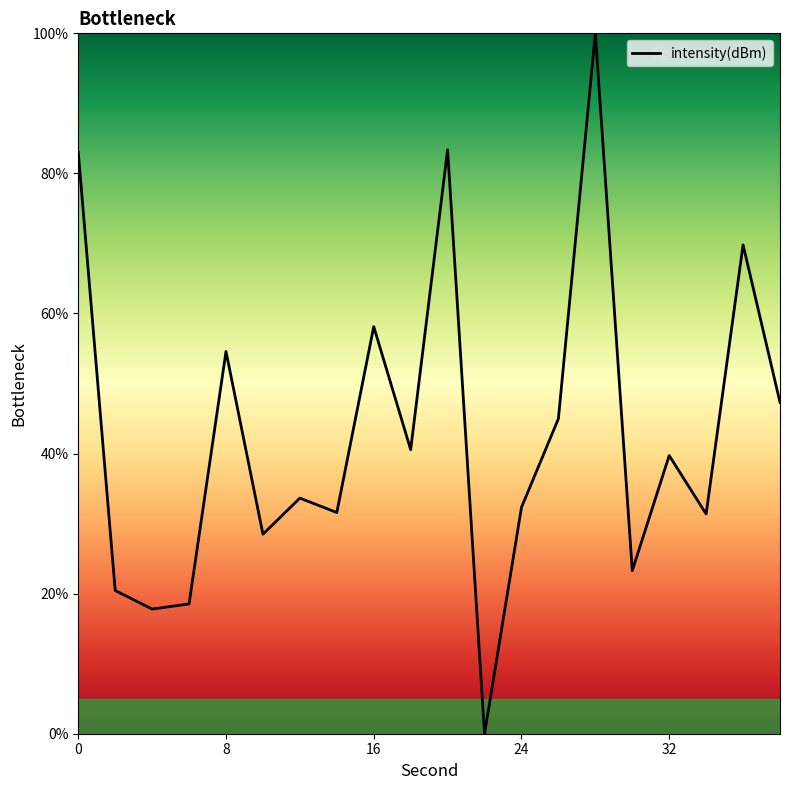

What is the greatest value displayed?

100.0